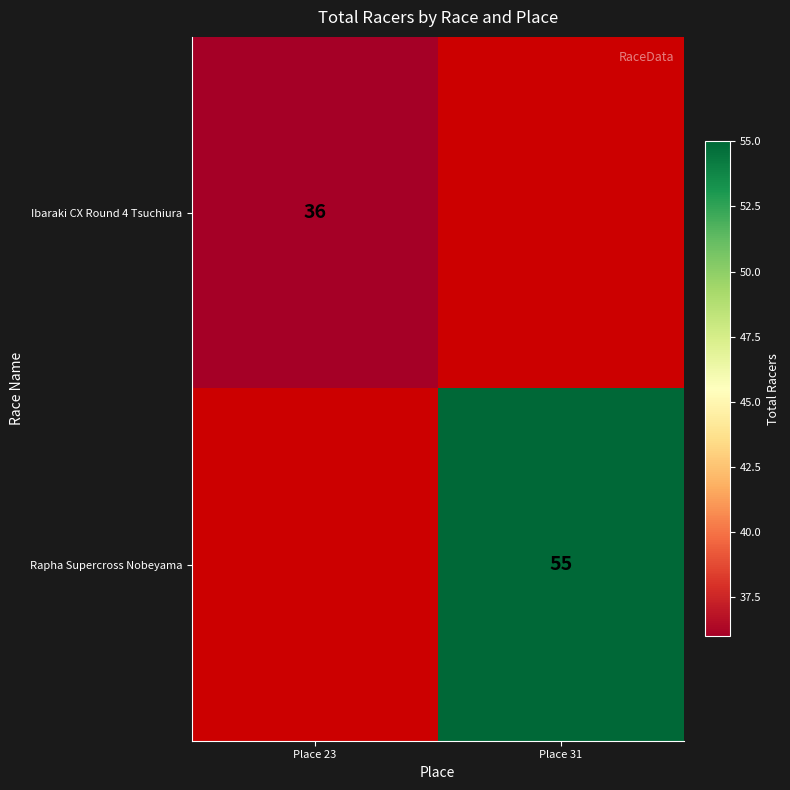

True or false: Rapha Supercross Nobeyama has a value of 30 at Place 31.

False